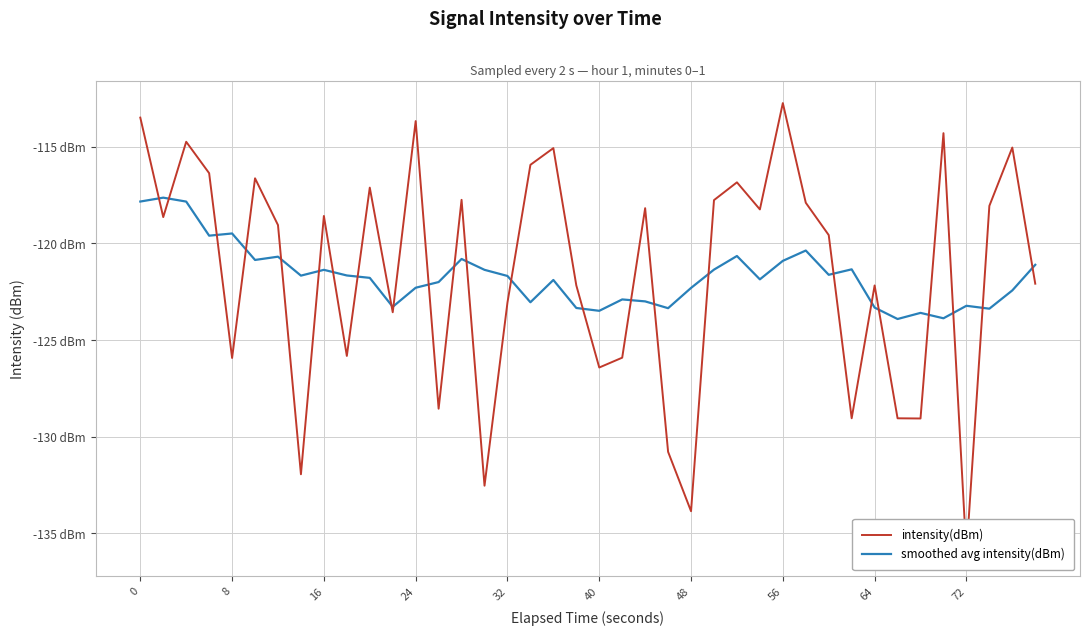

How many values in the intensity(dBm) series exceed -118?

15